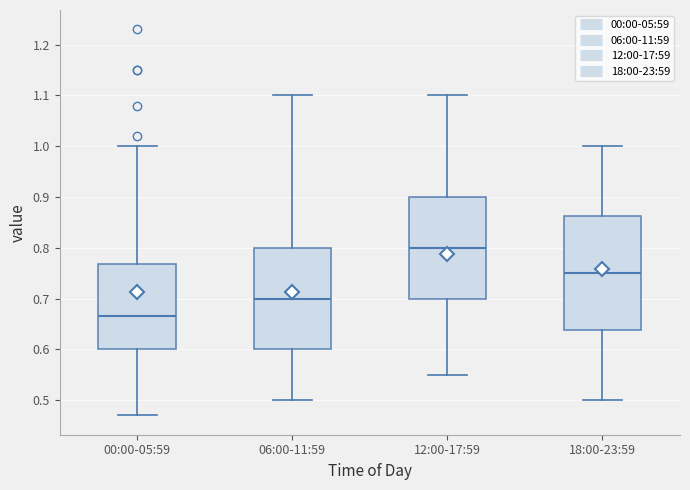

Where does the median line of the box for 18:00-23:59 sit on the y-axis? The values are not printed on the chart, so give them approximately, as read against the axis.

0.75